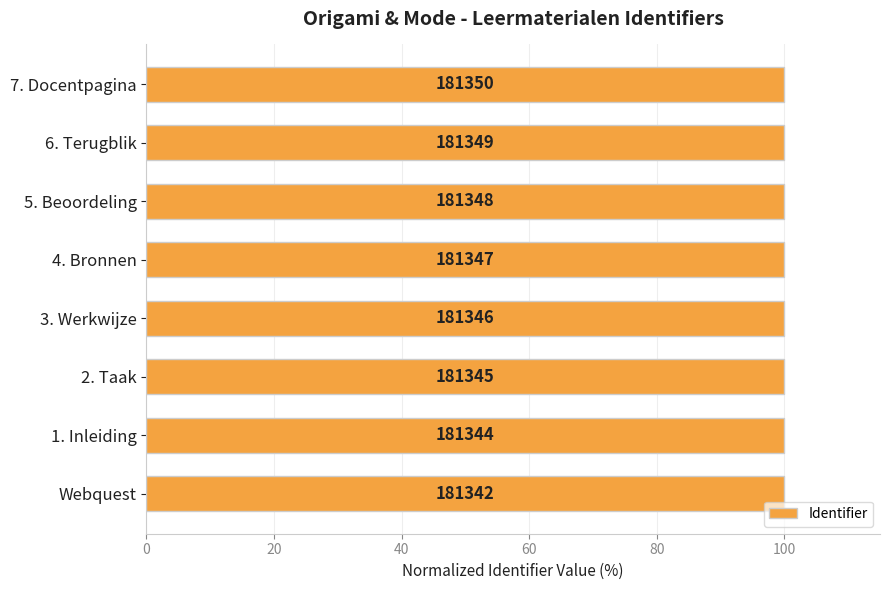

What is the minimum value shown in the chart?

100.0